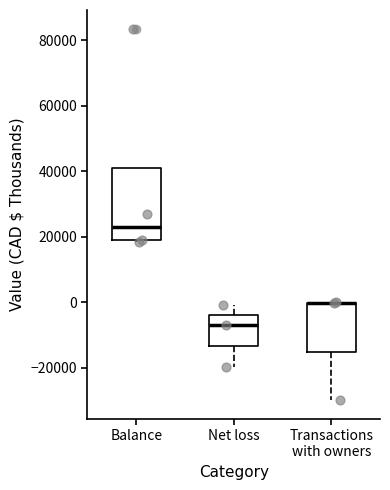

Reading left to right, transcribe this box plot: for each box, give where its median line is, the range the box spans, and where its two whiskers end, as read against the y-axis. The values are not printed on the chart, so give them approximately, as read against the axis.

Balance: median 24000, box 18000 to 42000, whiskers 18000 to 42000
Net loss: median -6000, box -14000 to -4000, whiskers -20000 to 0
Transactions with owners: median 0 (drawn on the box's upper edge), box -16000 to 0, whiskers -30000 to 0